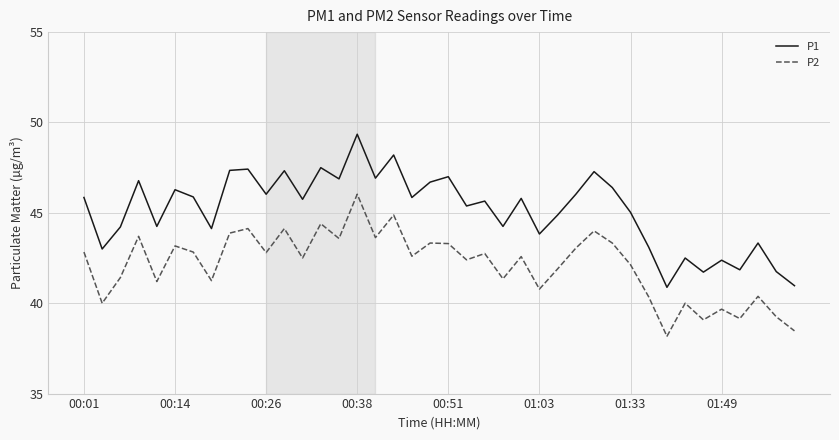

Which series has the largest total across all categories?

P1